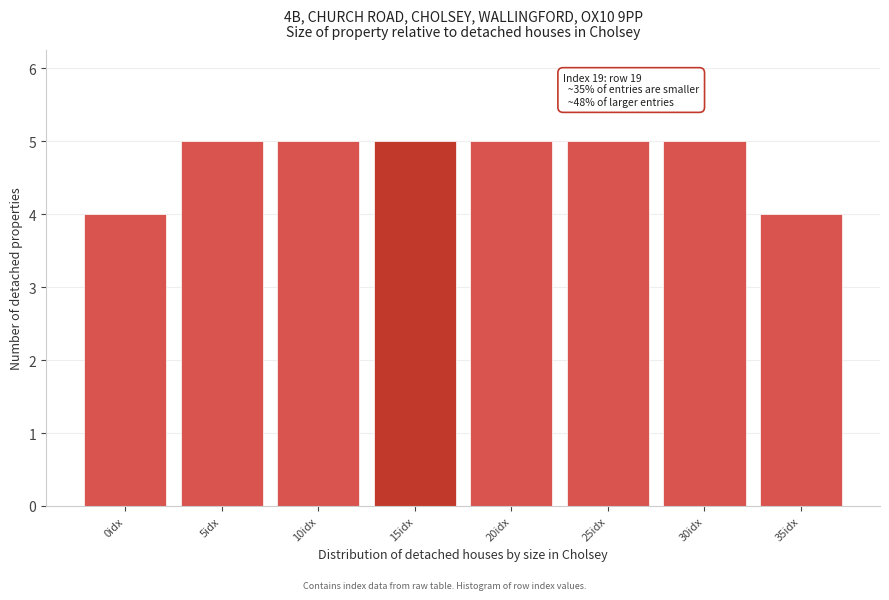

Reading right to left, extract all data points from this chart.

4	5	5	5	5	5	5	4